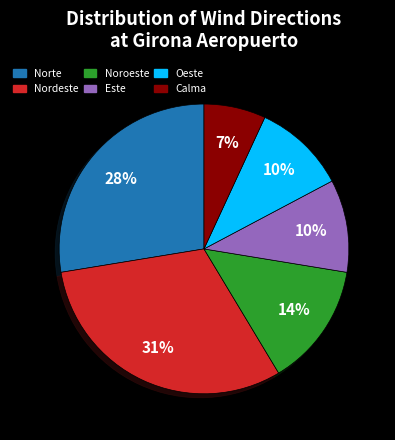

How many slices are in this pie chart?

6